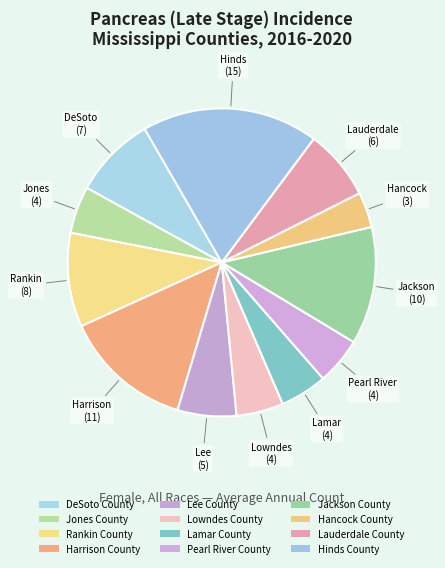

What is the largest slice in the pie chart?

Hinds County